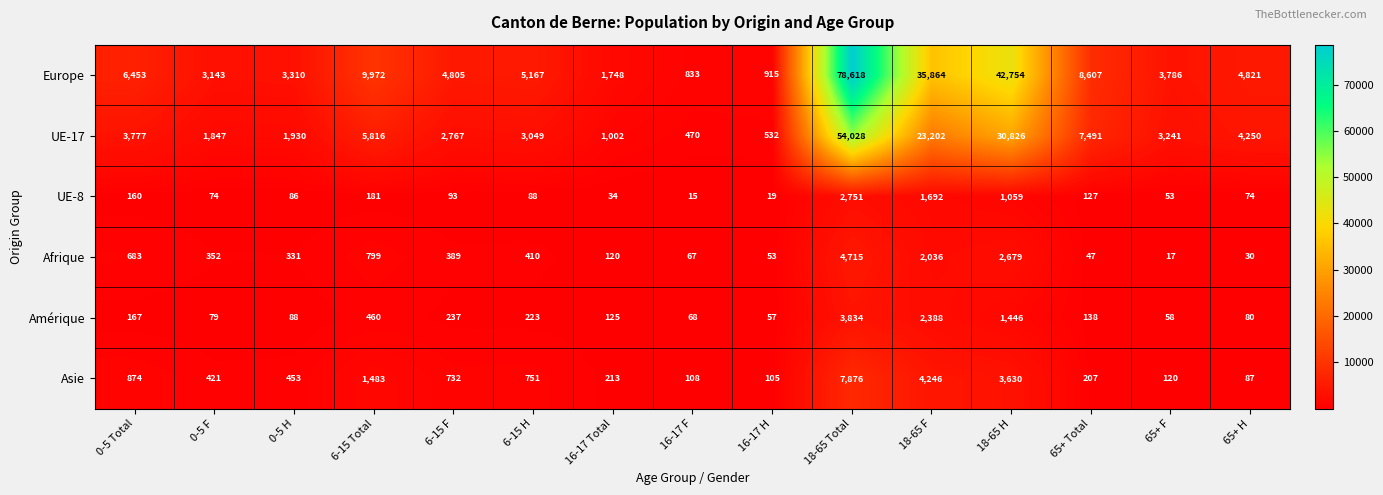

How many values in the Europe series are below 4821?

7